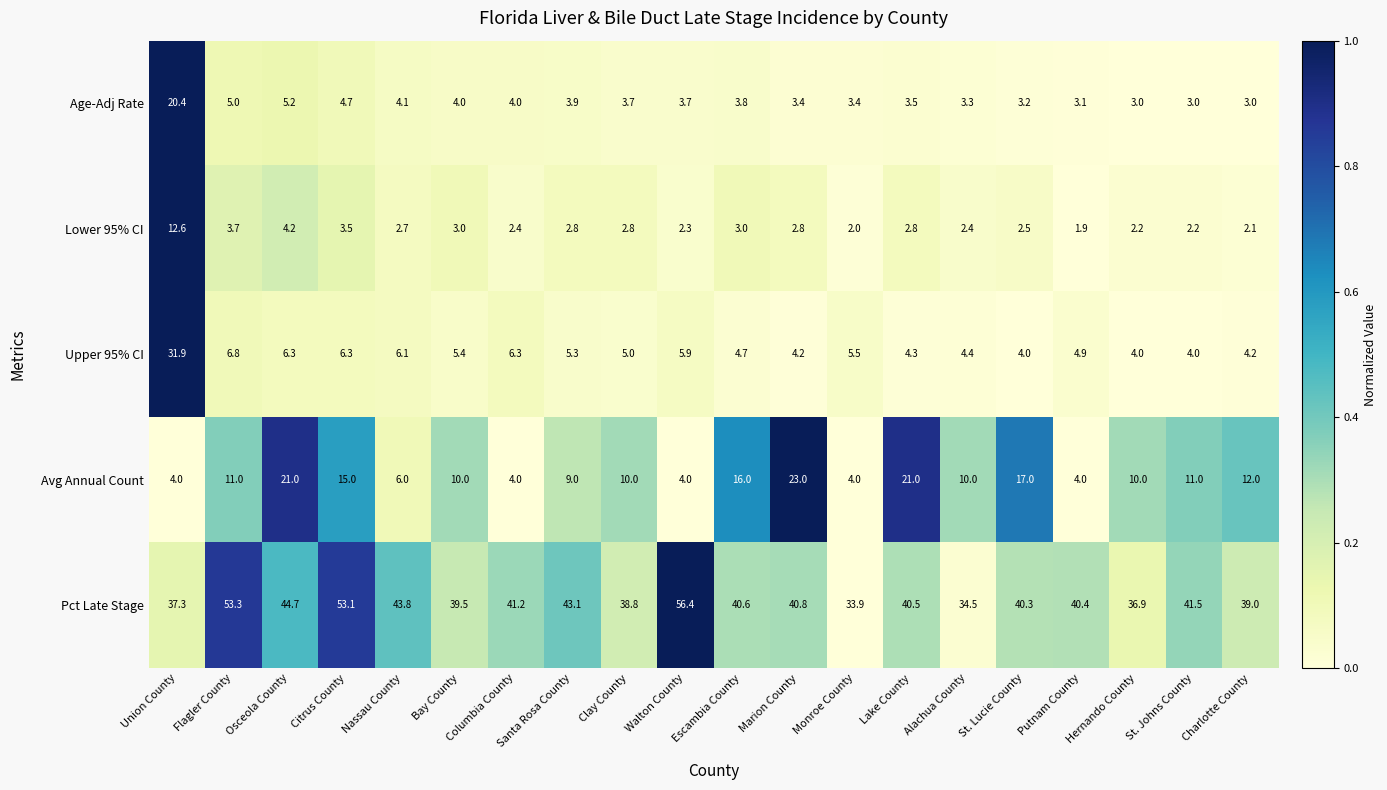

What is the minimum value for Pct Late Stage?

33.9